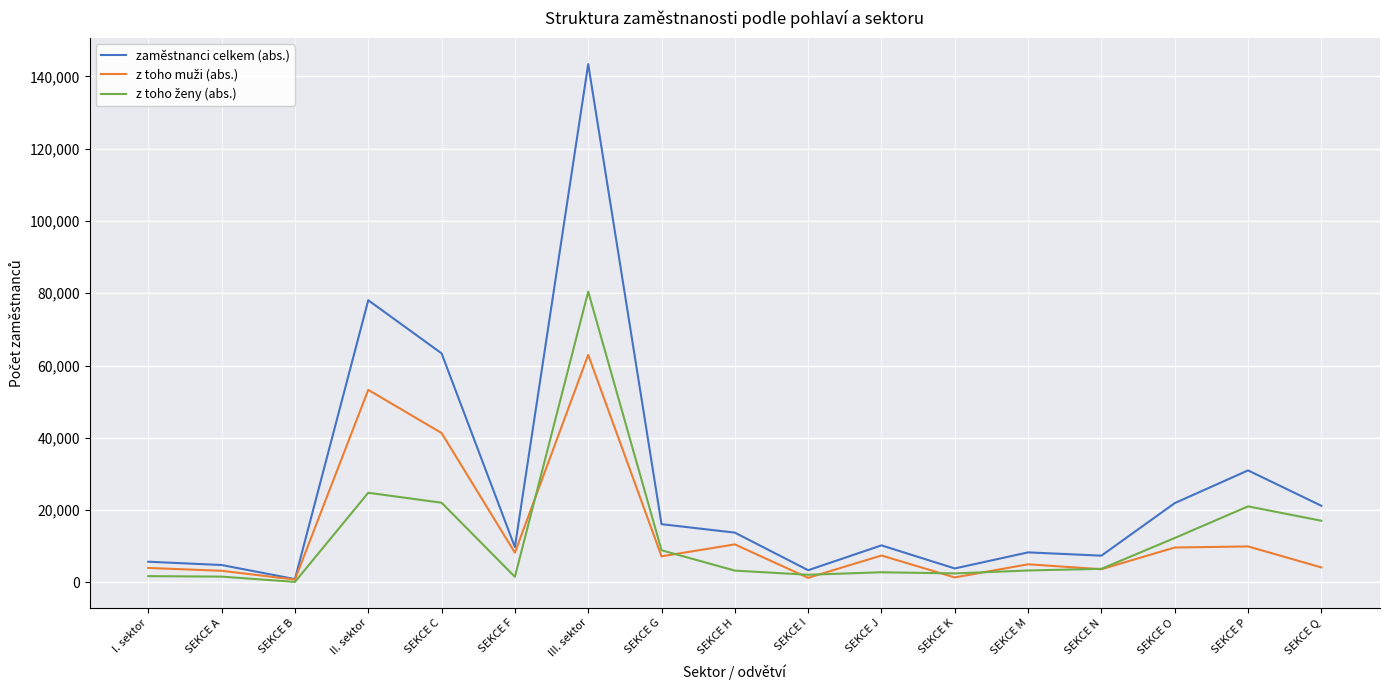

Is this an area chart (filled region under the line)?

No